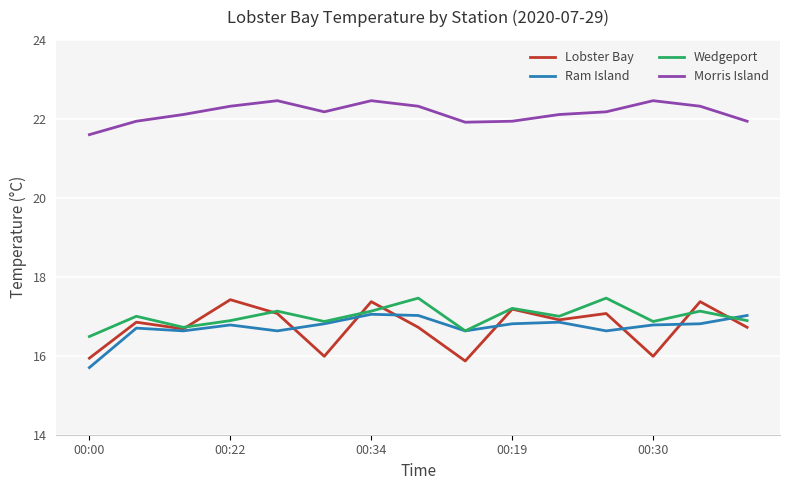

True or false: Morris Island and Wedgeport intersect in this chart.

False